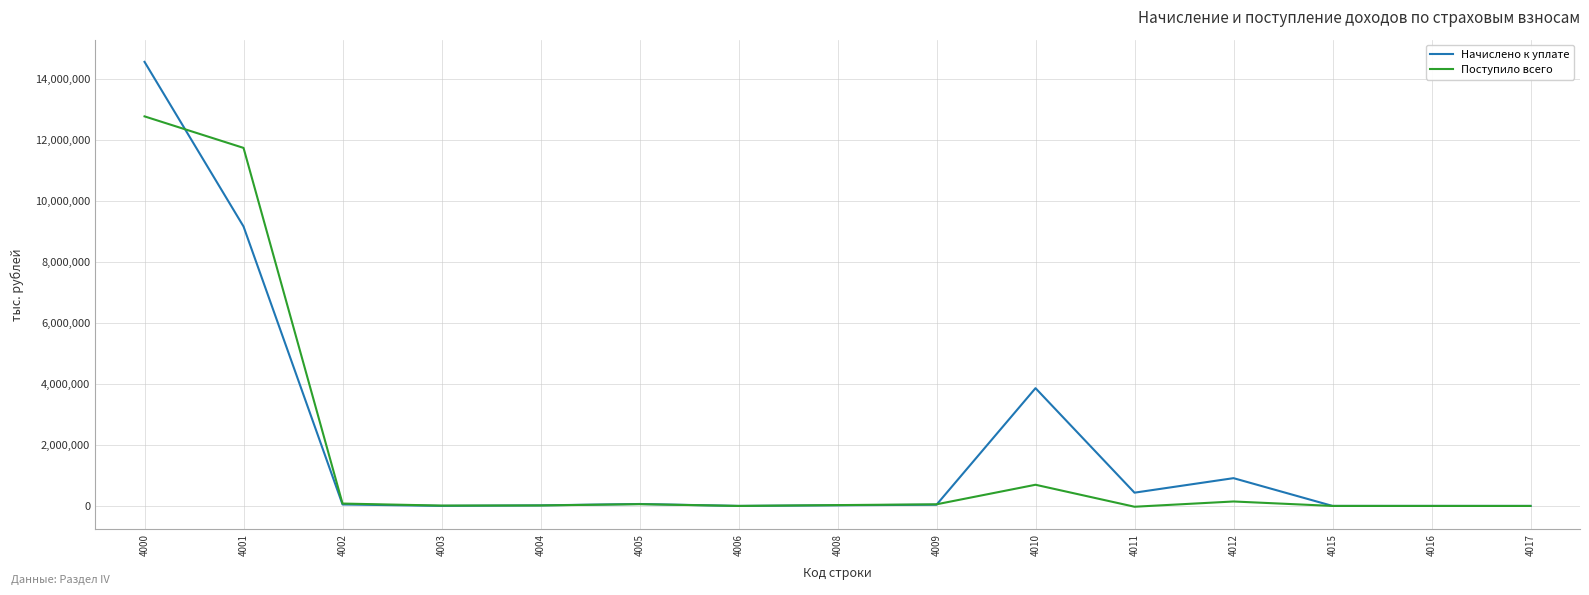

At which category is the sum across all series the highest?

4000